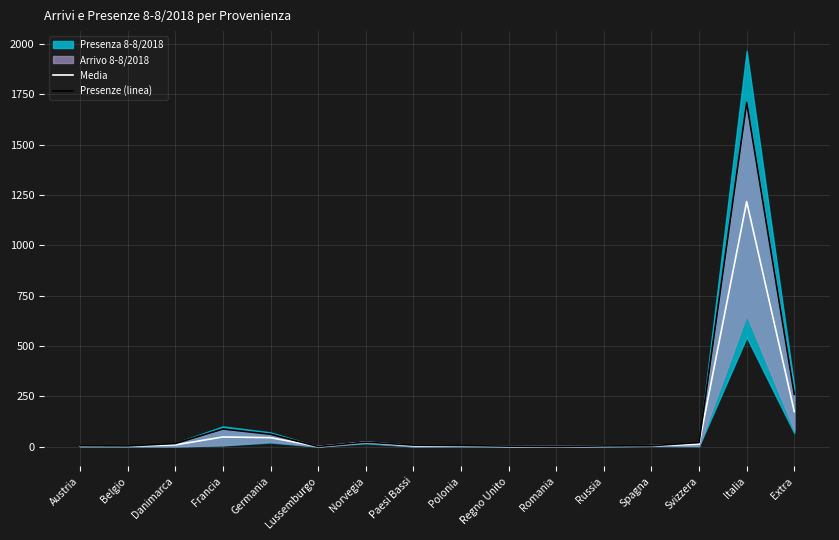

How many data points in Presenze (linea) are less than 8?

8